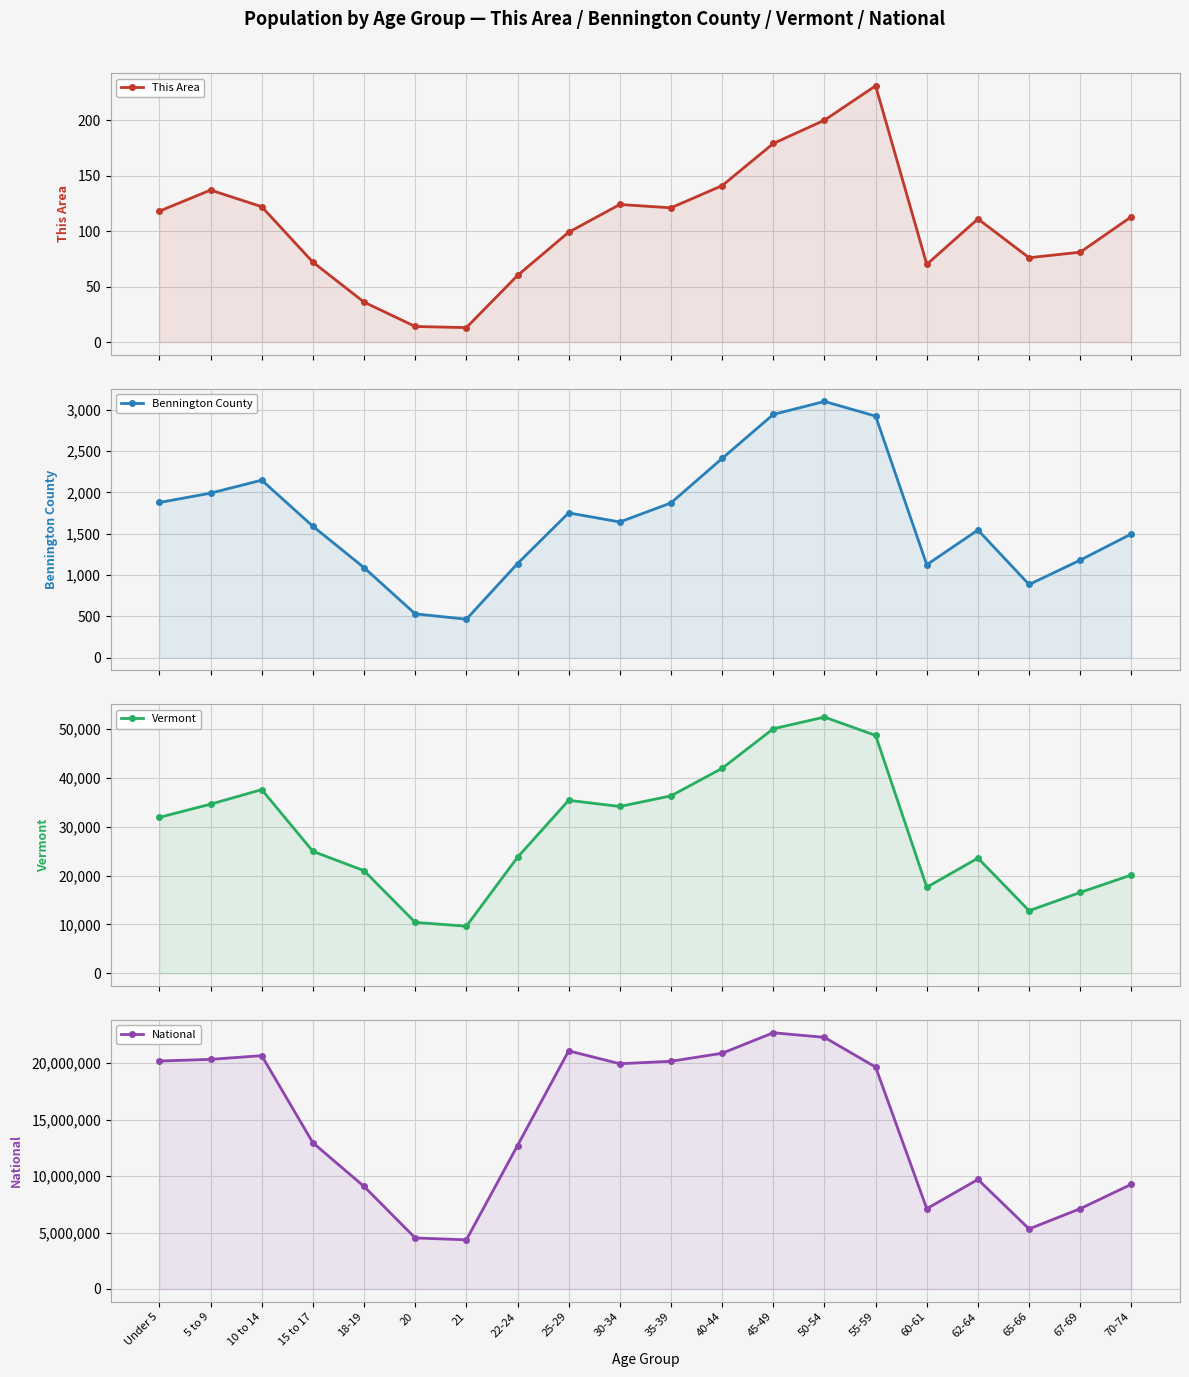

How many distinct data groups are displayed?

4